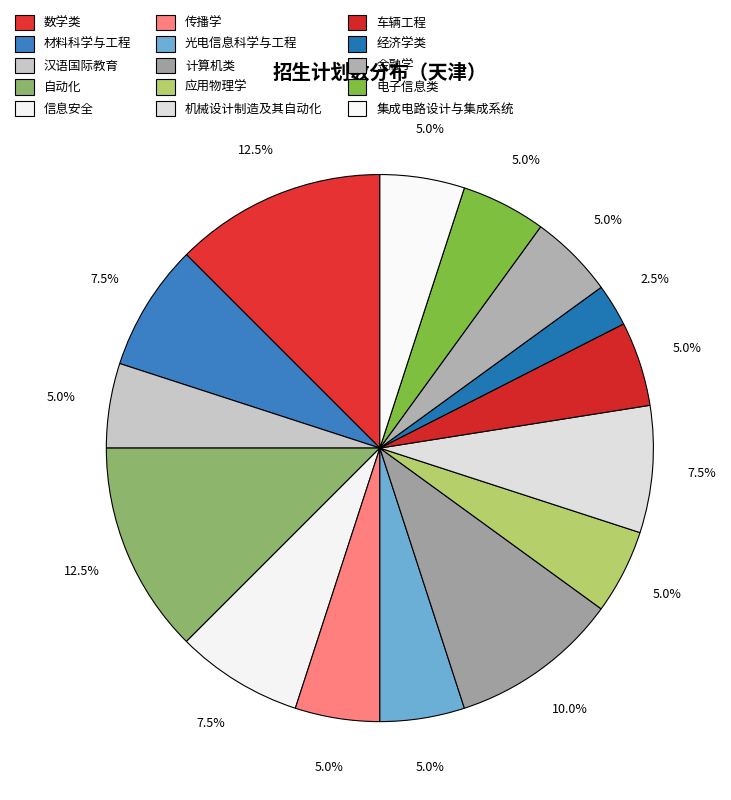

Is there any slice that represents more than half of the pie?

No